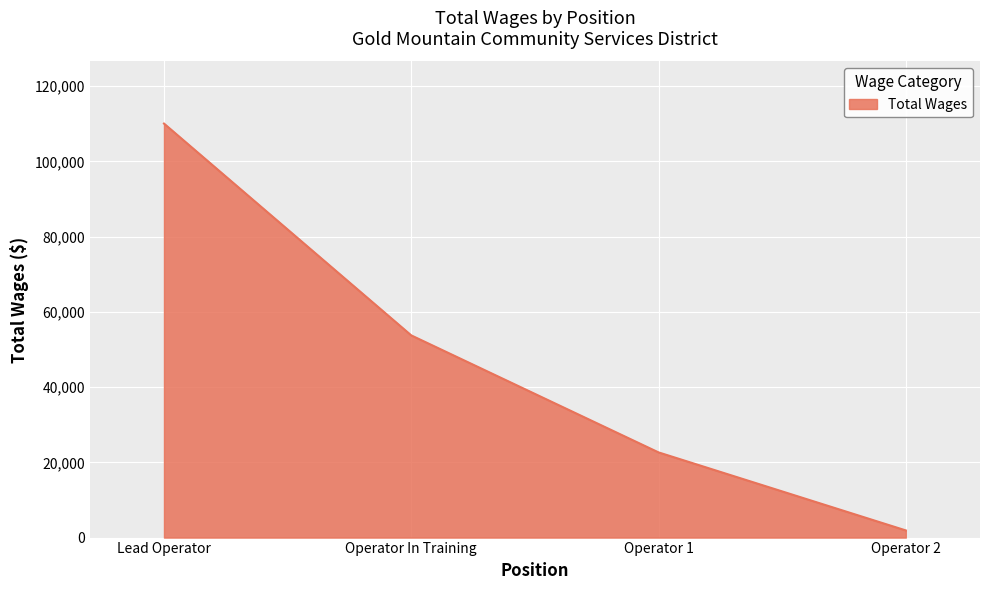

Does the chart display data point markers on the line(s)?

No